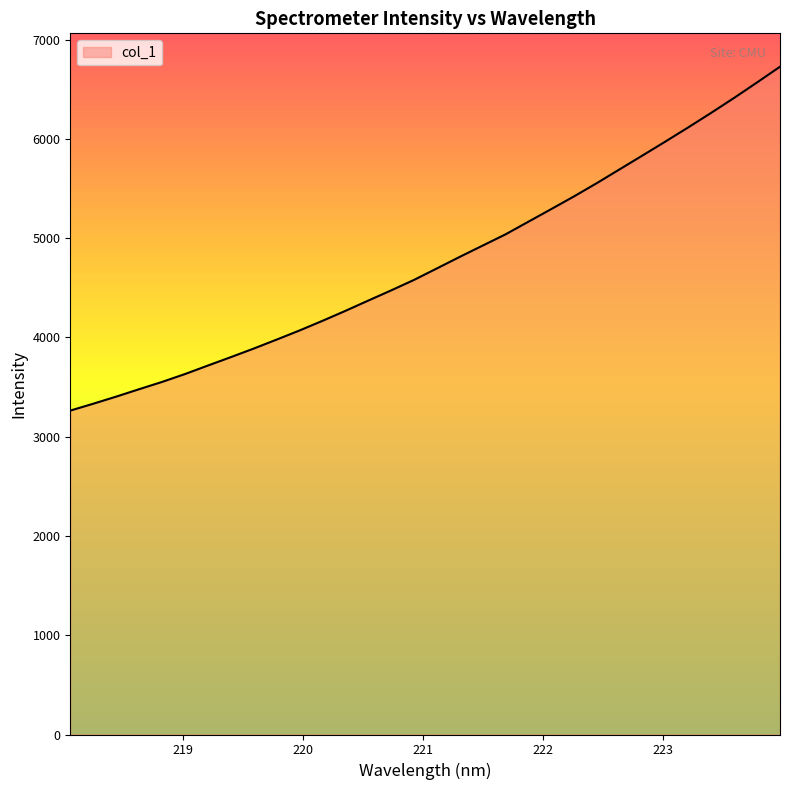

What is the difference between the maximum and minimum values?

3464.0